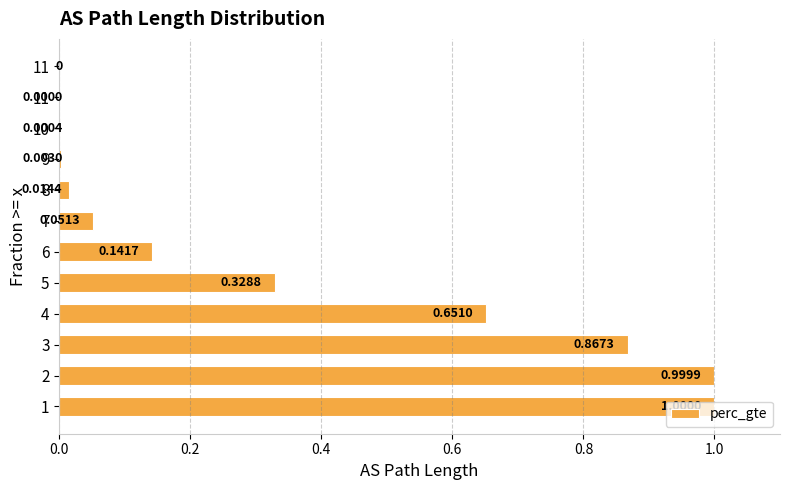

Count the number of values greater than 0.

11